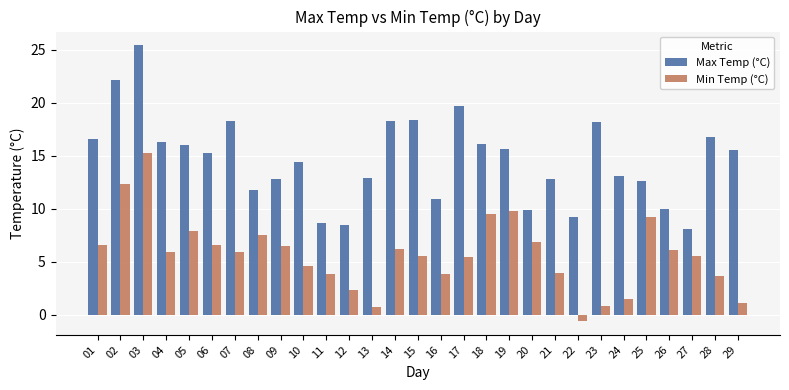

What is the average value of the Min Temp (°C) series?

5.7